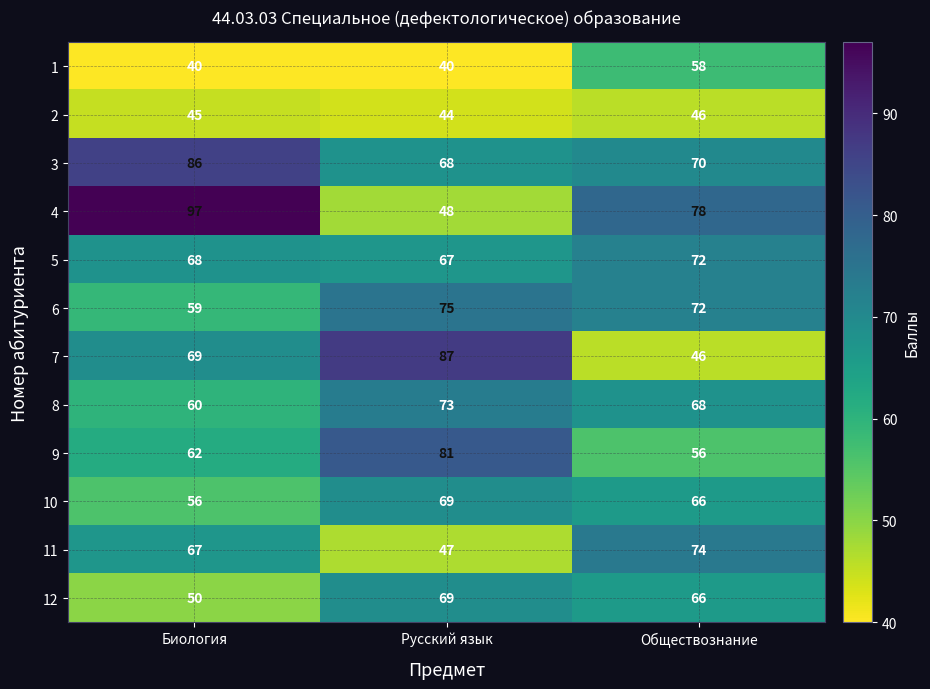

True or false: 5 has a value of 68 at Биология.

True